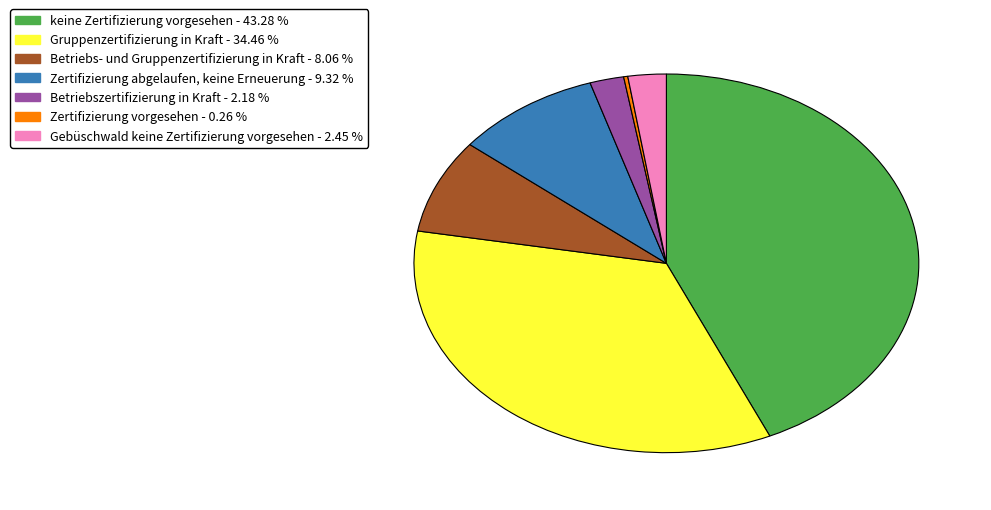

Is Betriebs- und Gruppenzertifizierung in Kraft the majority of the pie?

No